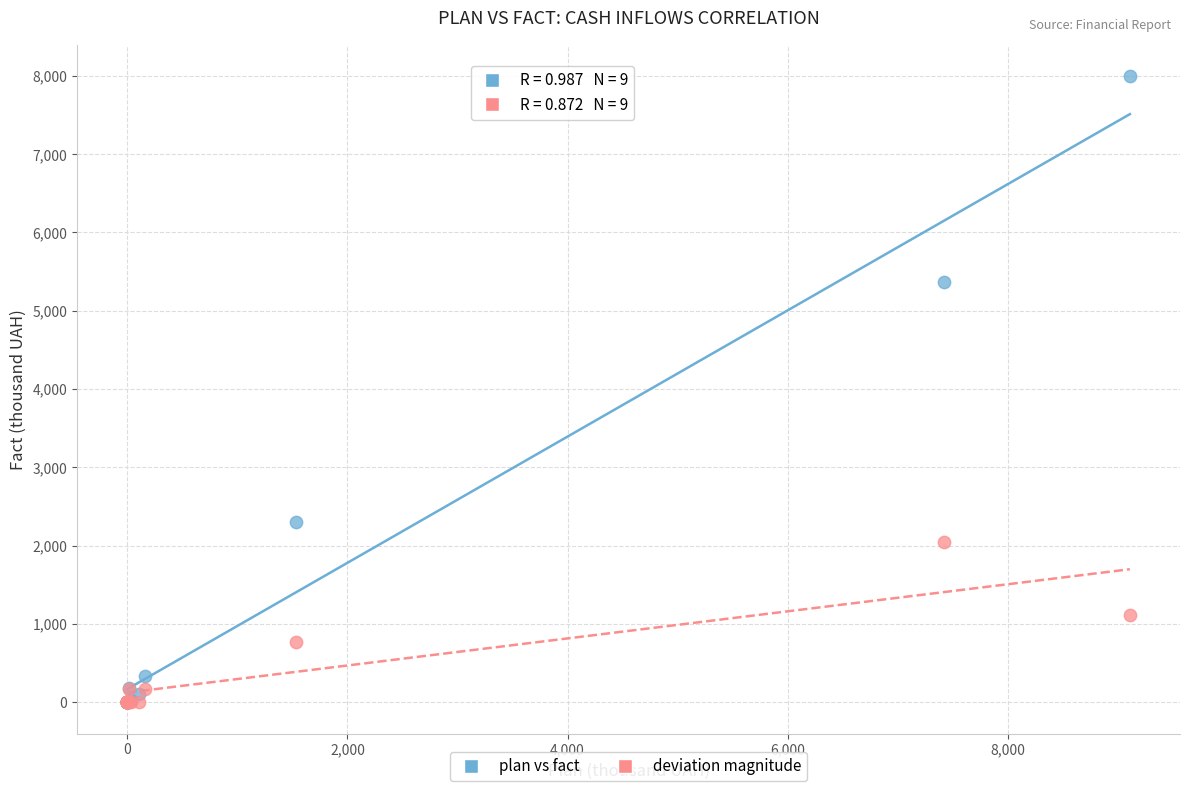

Across all series, what Y value is closest to 3999?

5365.3